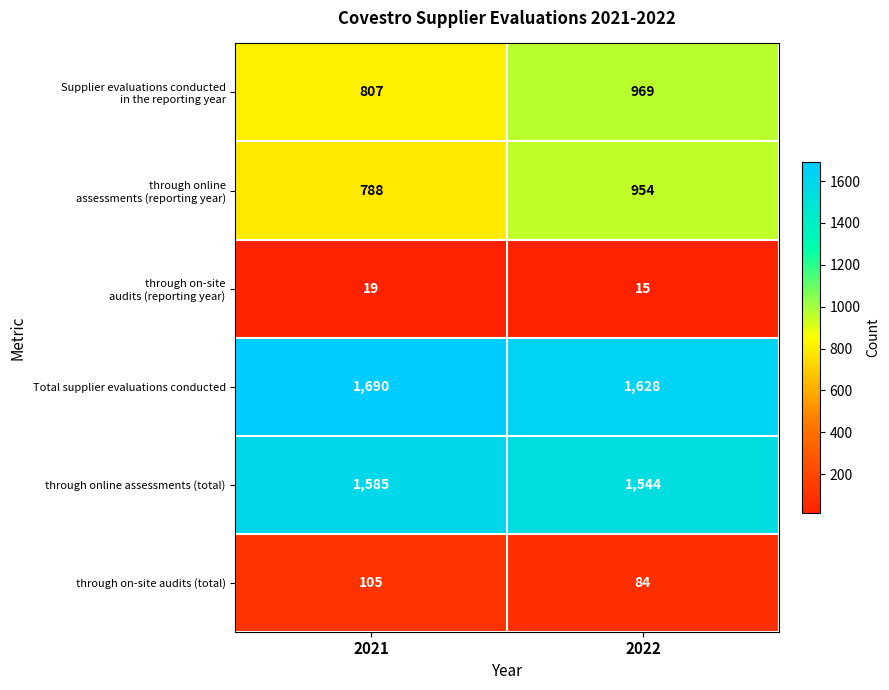

What is the maximum value shown in the chart?

1690